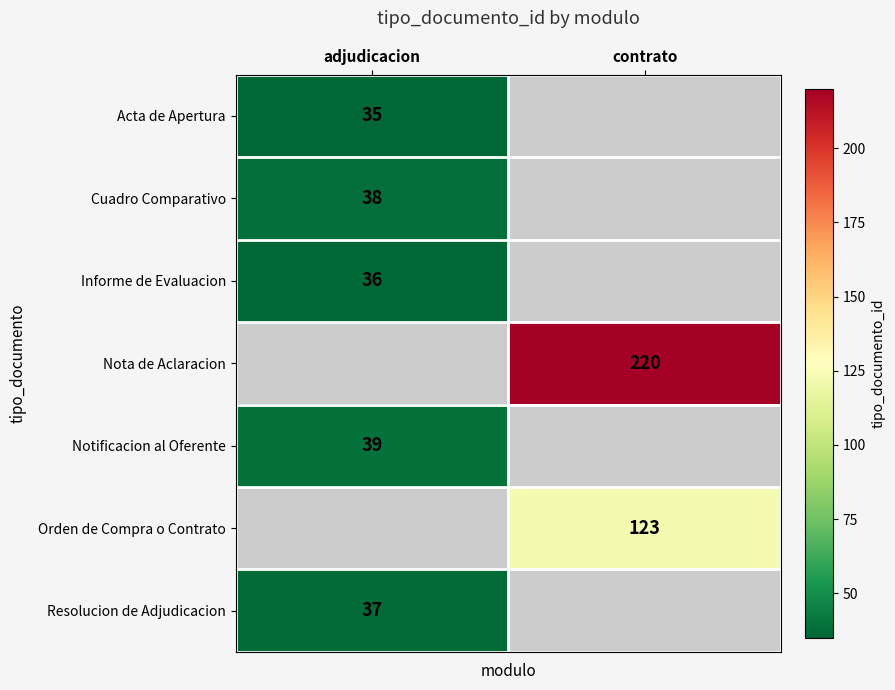

How many series are shown in this chart?

7